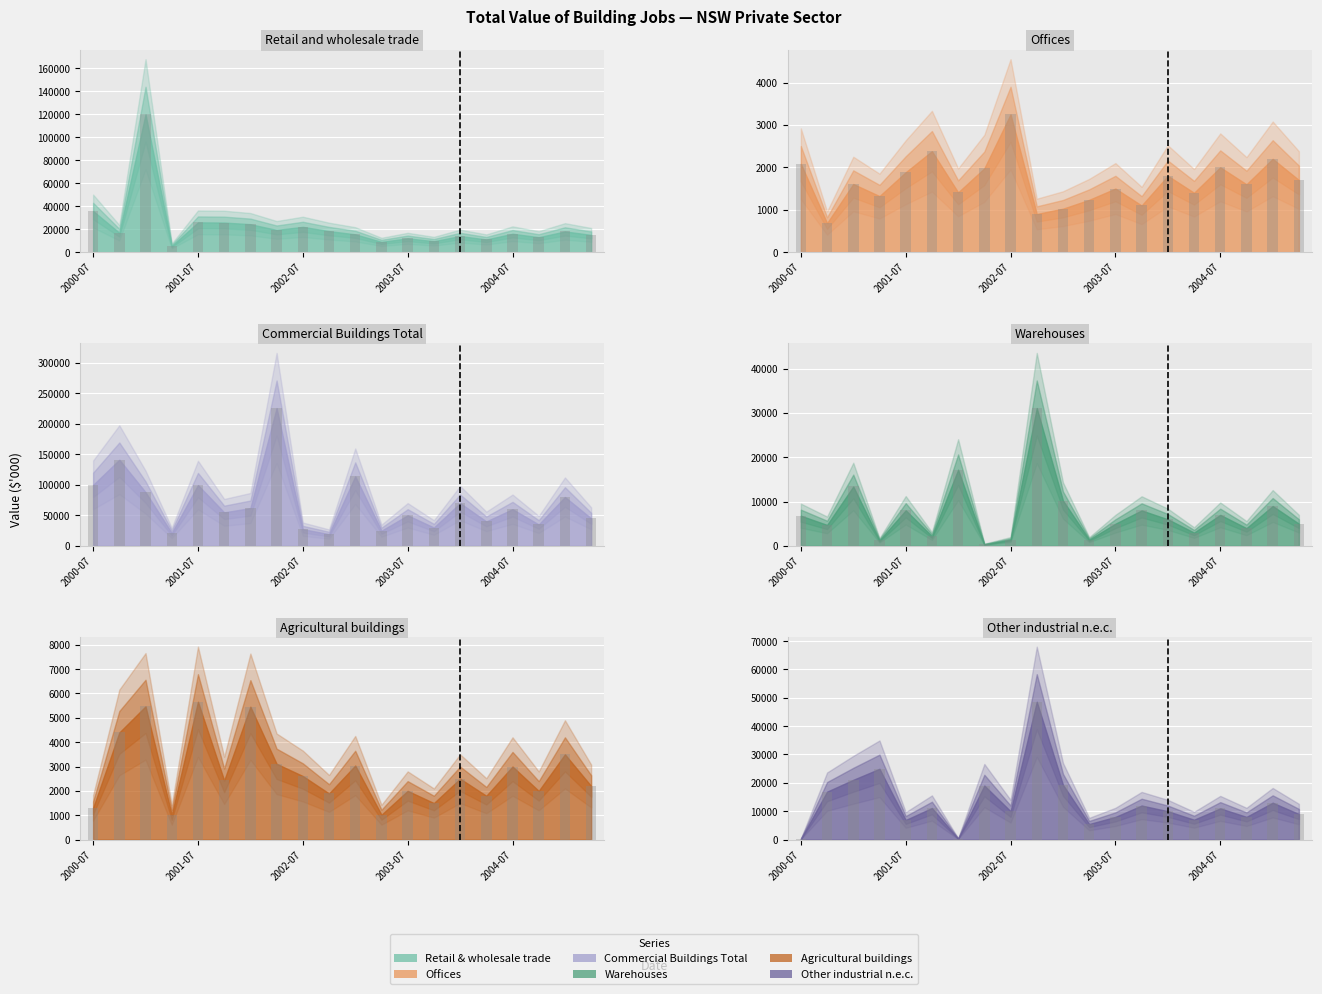

Are the bars grouped side by side (vs. stacked)?

Yes